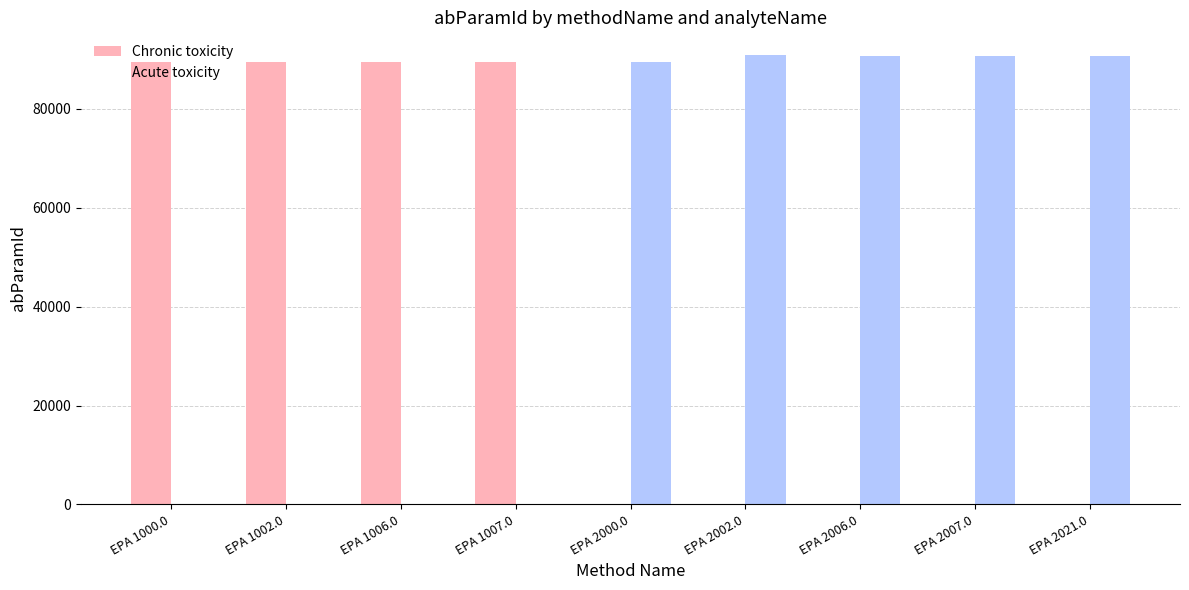

At which label does Acute toxicity reach its peak?

EPA 2002.0